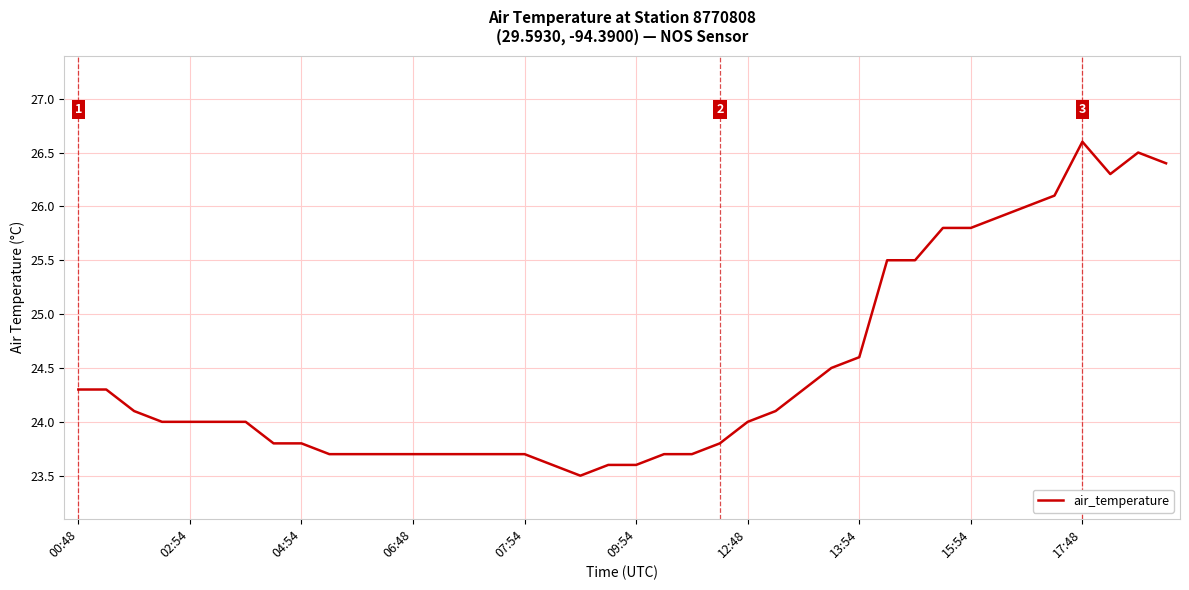

What is the greatest value displayed?

26.6